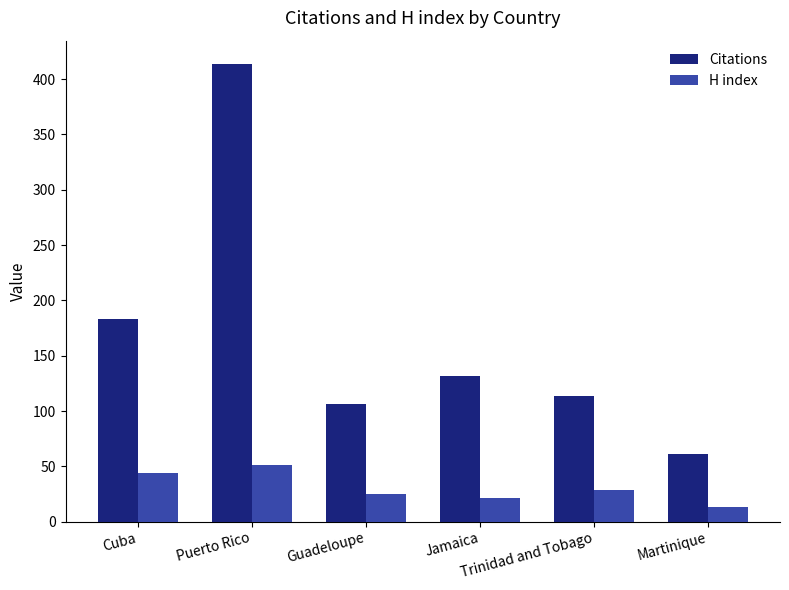

List the labels in order of Citations value, smallest first.

Martinique, Guadeloupe, Trinidad and Tobago, Jamaica, Cuba, Puerto Rico